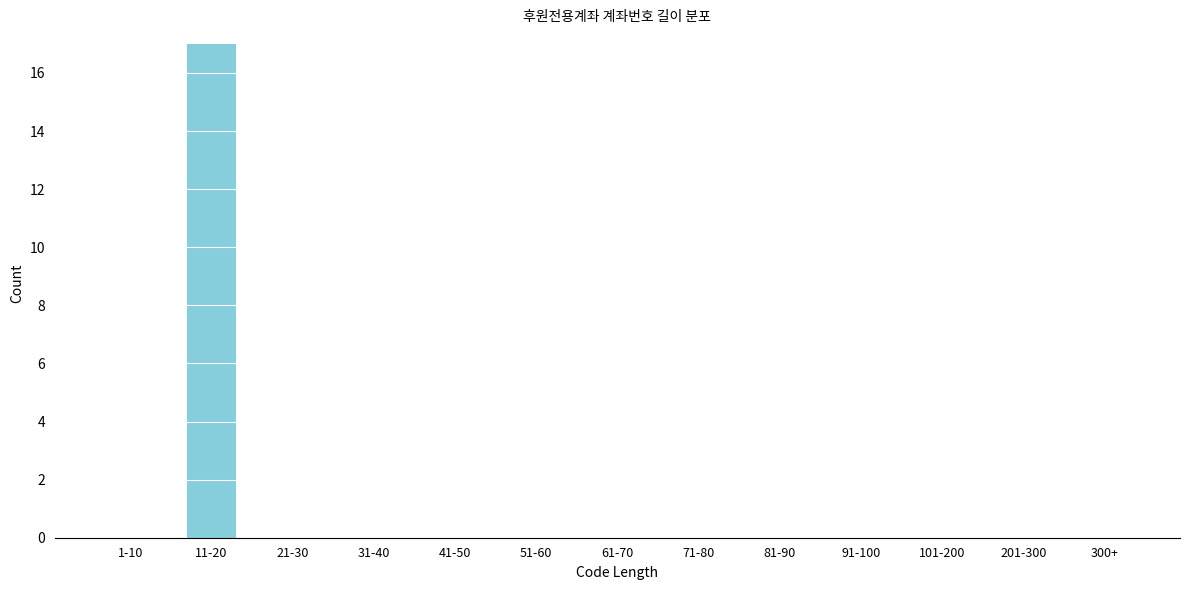

Reading left to right, what are all the values shown in this chart?

1-10=0	11-20=17	21-30=0	31-40=0	41-50=0	51-60=0	61-70=0	71-80=0	81-90=0	91-100=0	101-200=0	201-300=0	300+=0